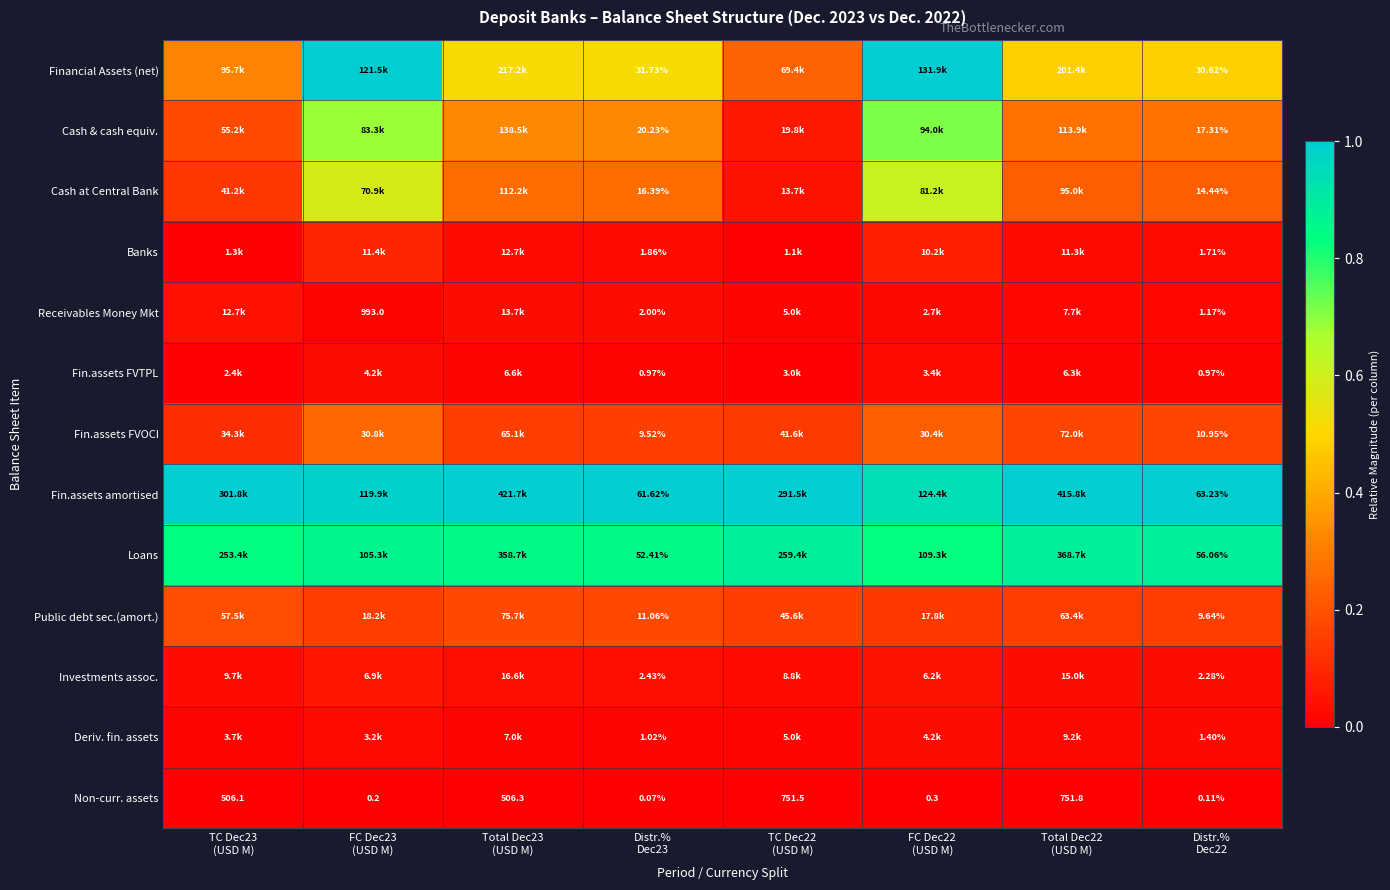

At Total Dec23 (USD M), list the series in order from largest to smallest.

Fin.assets amortised, Loans, Financial Assets (net), Cash & cash equiv., Cash at Central Bank, Public debt sec.(amort.), Fin.assets FVOCI, Investments assoc., Receivables Money Mkt, Banks, Deriv. fin. assets, Fin.assets FVTPL, Non-curr. assets